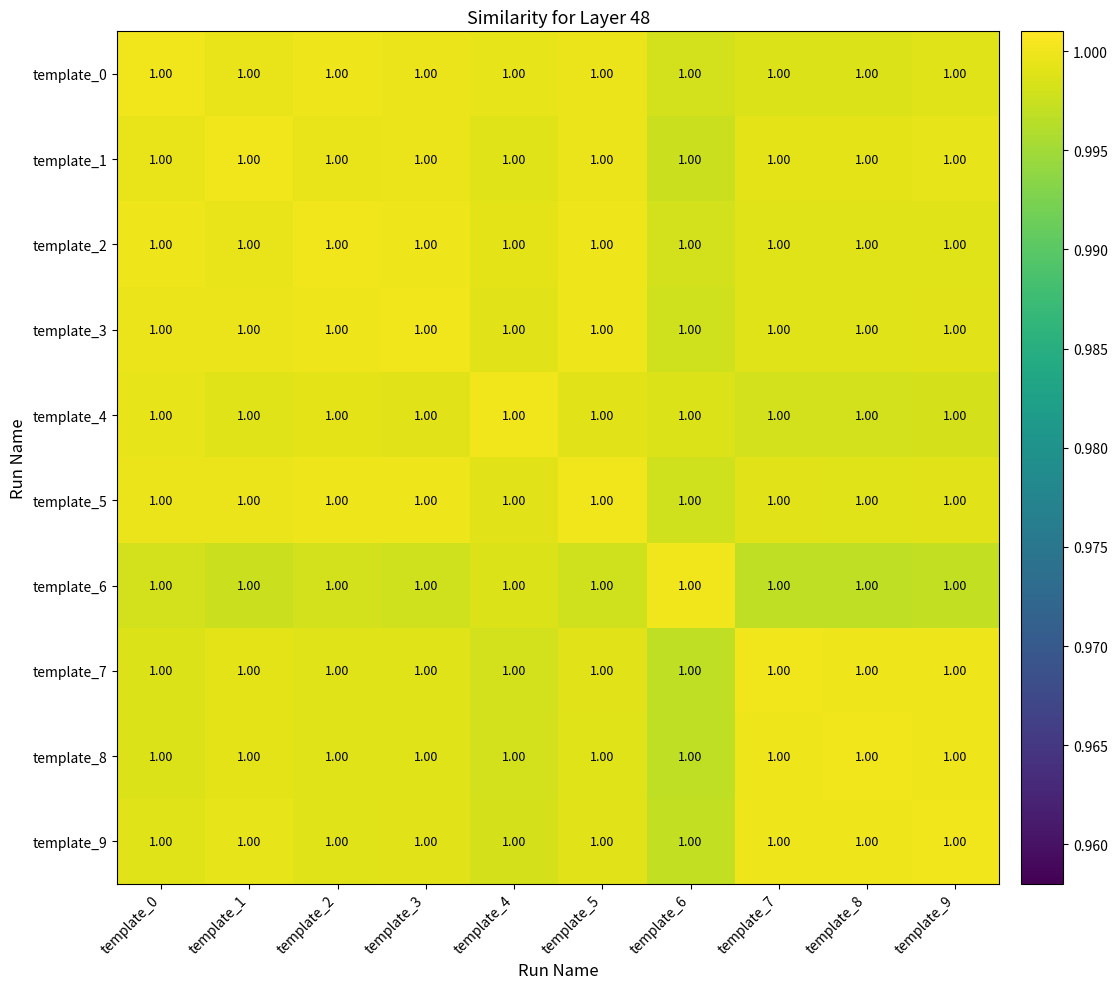

Count the number of data series in this chart.

10